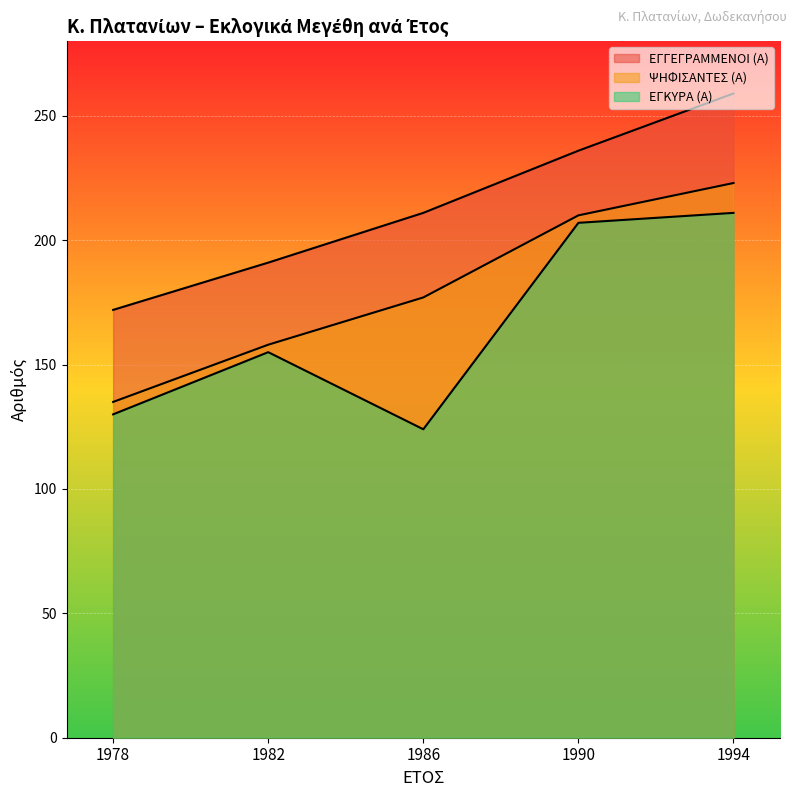

Rank the series by their average value, from highest to lowest.

ΕΓΓΕΓΡΑΜΜΕΝΟΙ (Α), ΨΗΦΙΣΑΝΤΕΣ (Α), ΕΓΚΥΡΑ (Α)